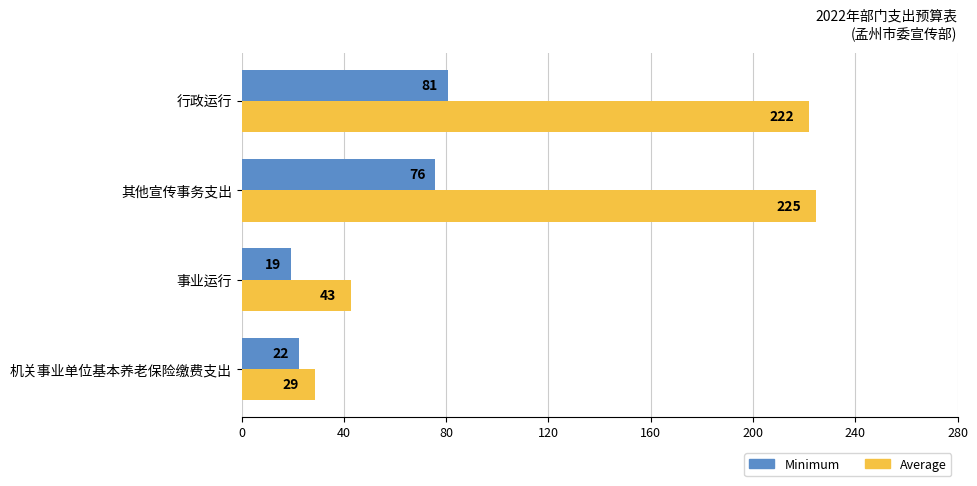

Is the value of Average at 其他宣传事务支出 greater than the value of Minimum at 行政运行?

Yes